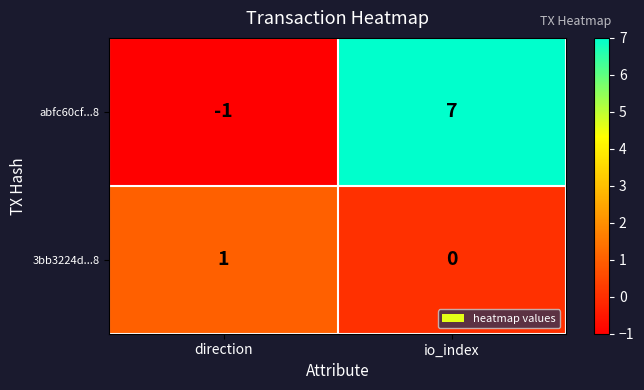

At which category is the sum across all series the highest?

io_index